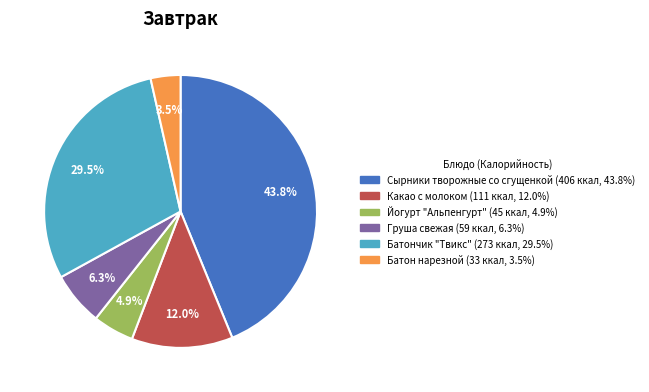

To the nearest percent, what is the difference between the Какао с молоком and Батон нарезной slice percentages?

8%